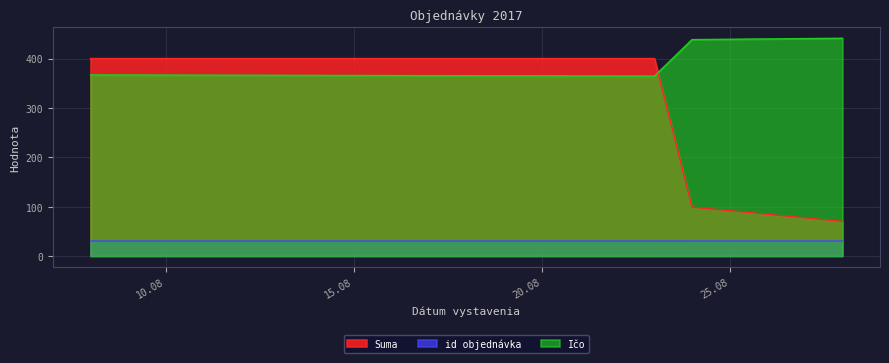

True or false: Suma and id objednávka intersect in this chart.

False